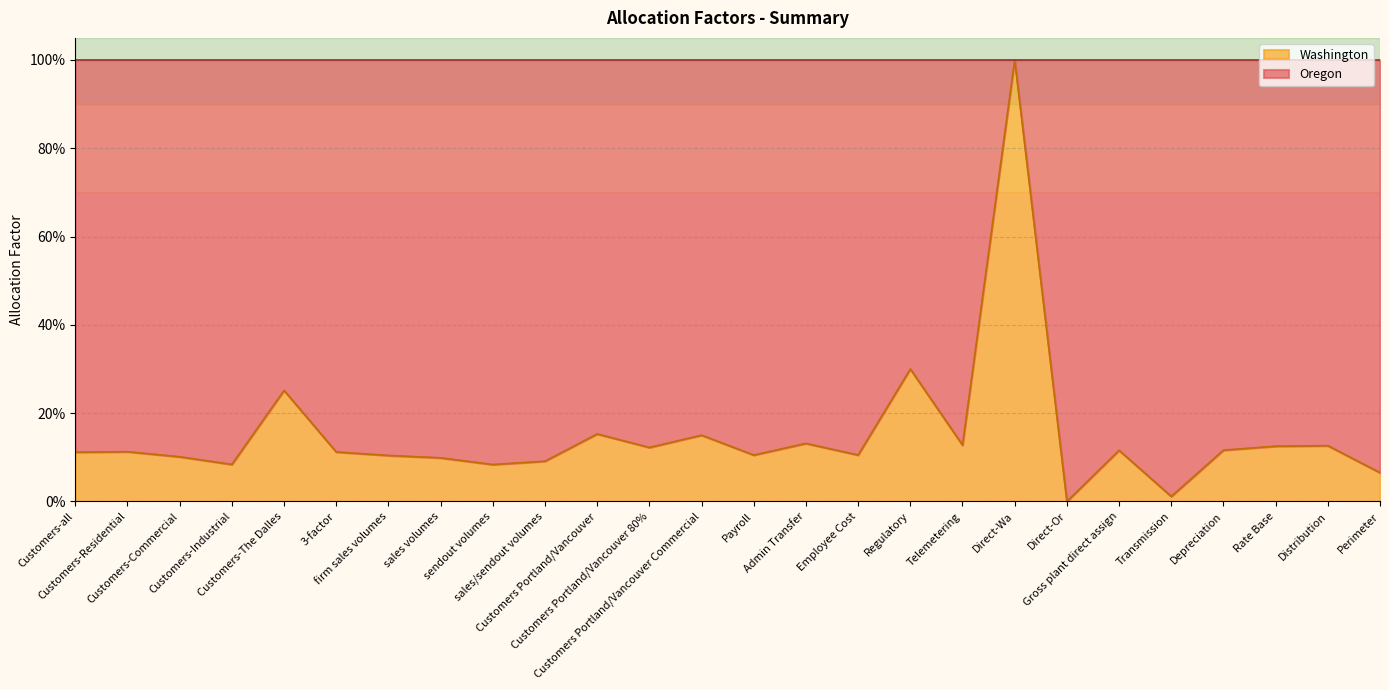

Is it true that the value at Customers-all is 0.1?

True